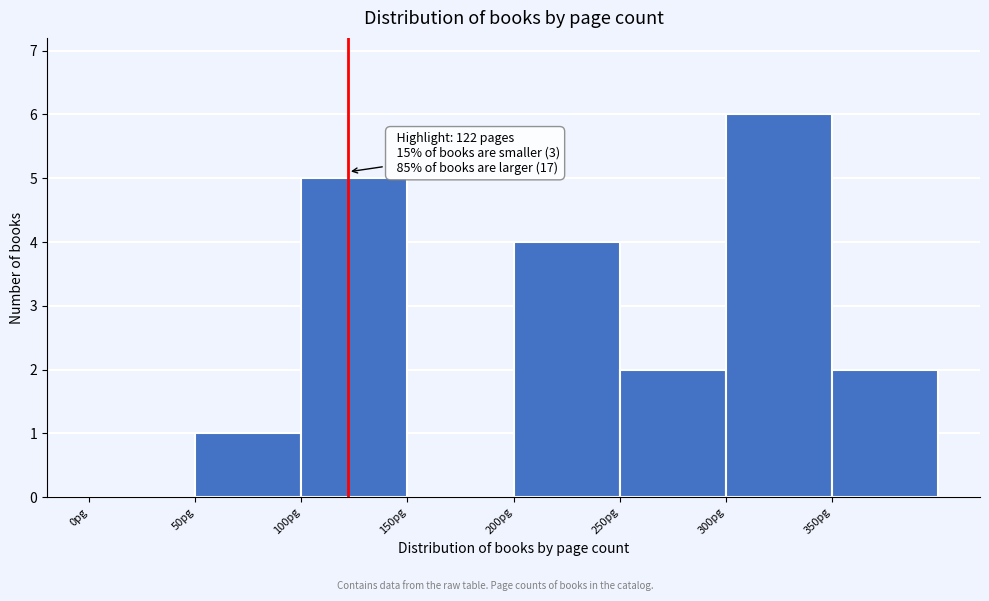

Over which range of the x-axis is the bar tallest?

300 to 350